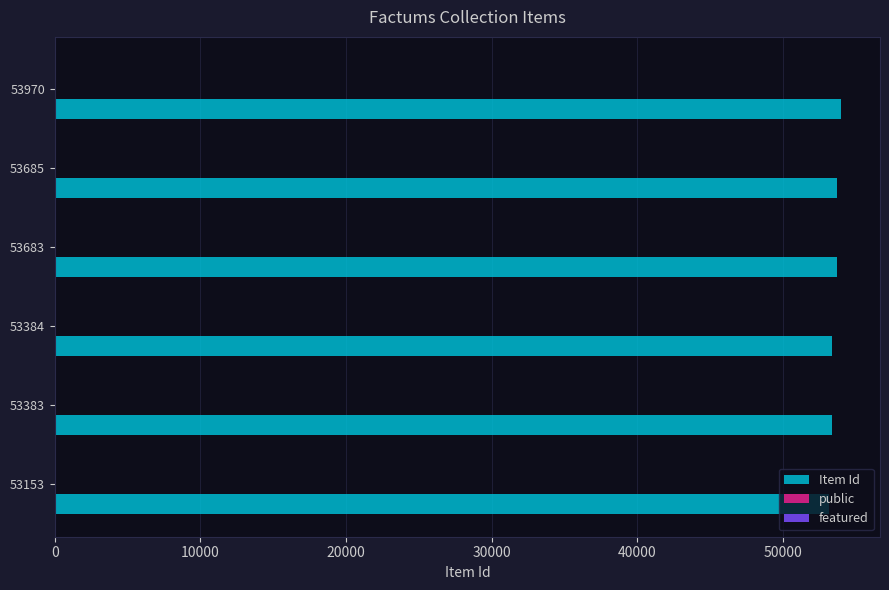

True or false: Item Id has a value of 26094 at 53384.

False